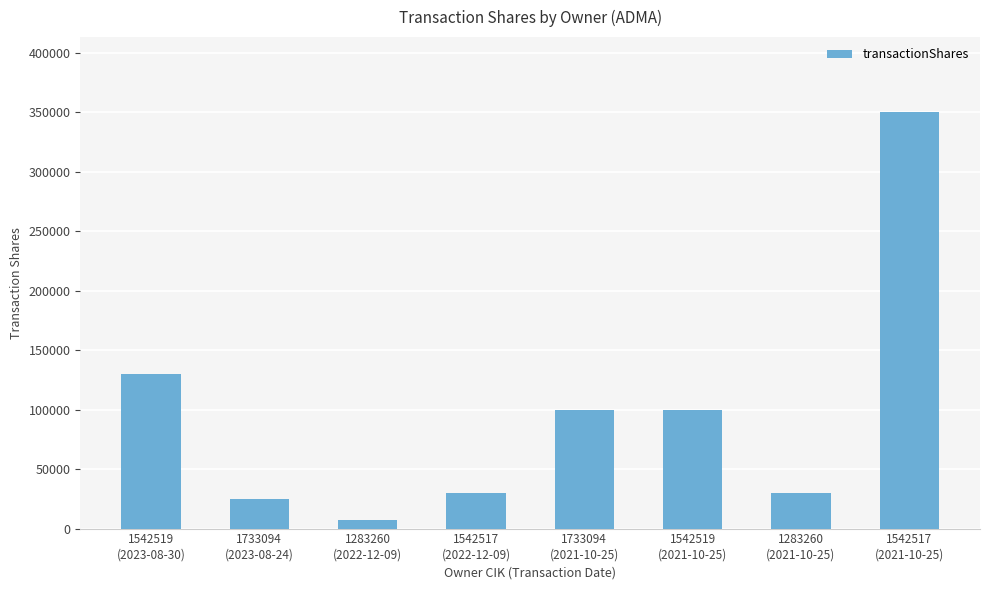

What is the difference between the maximum and minimum values?

343007